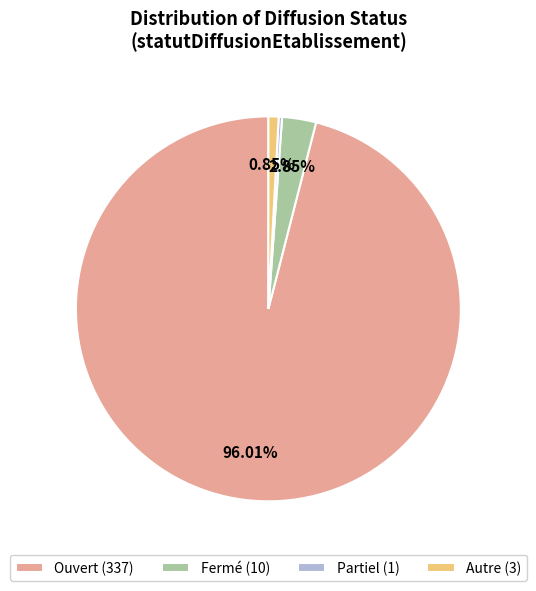

Combined, do Autre (3) and Ouvert (337) account for over 50%?

Yes